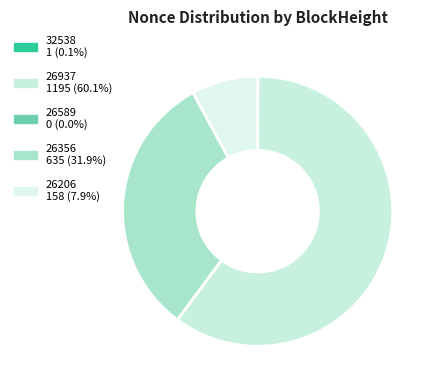

What is the majority slice?

26937